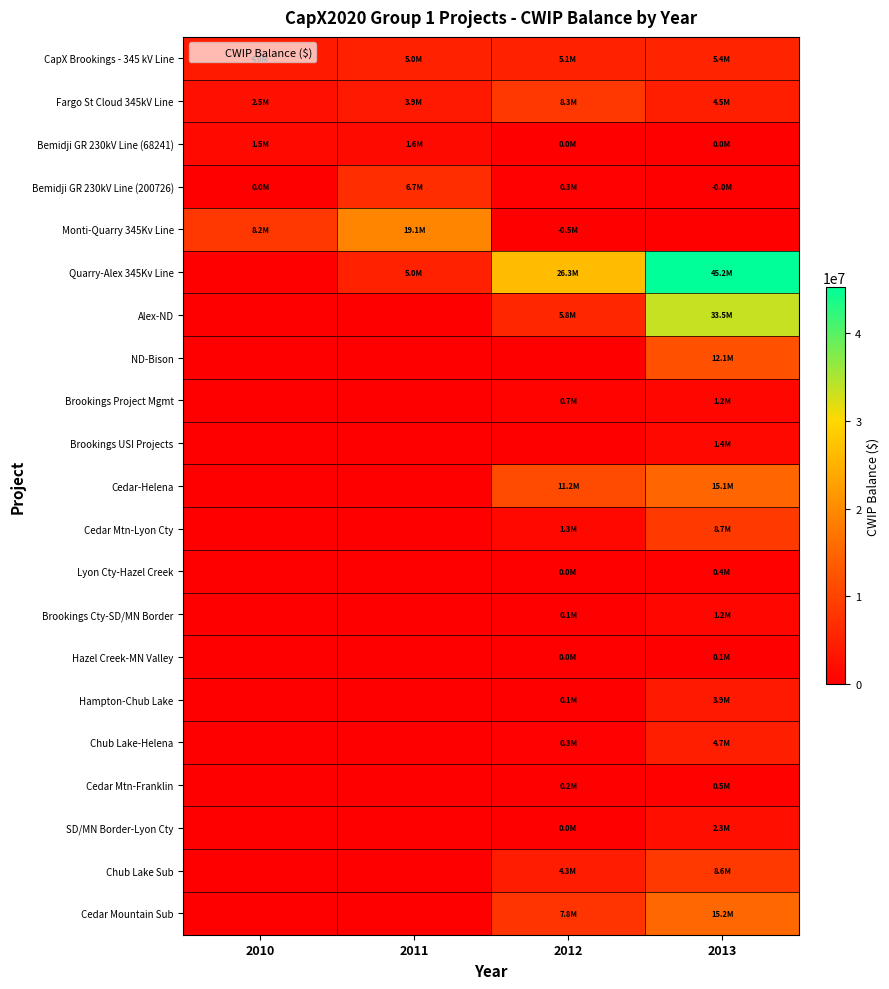

Which series has the widest spread of values?

Quarry-Alex 345Kv Line